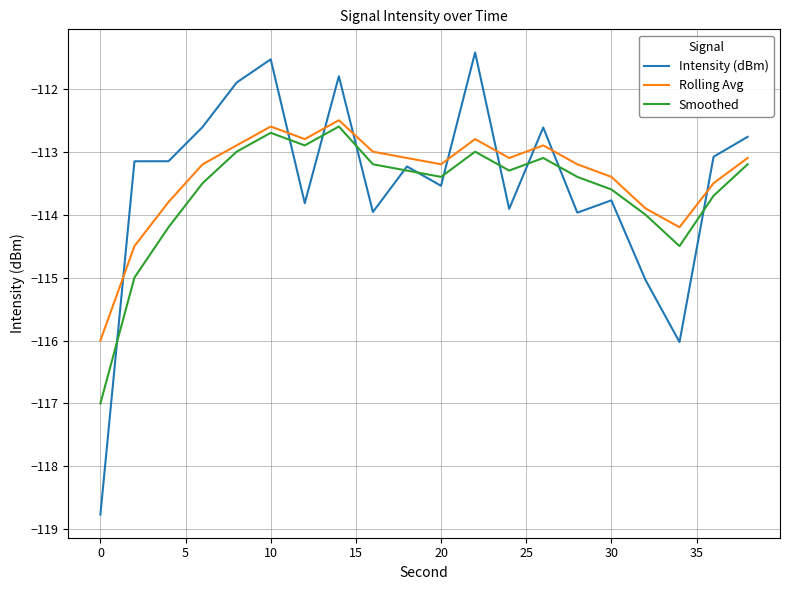

True or false: Intensity (dBm) and Smoothed intersect in this chart.

True